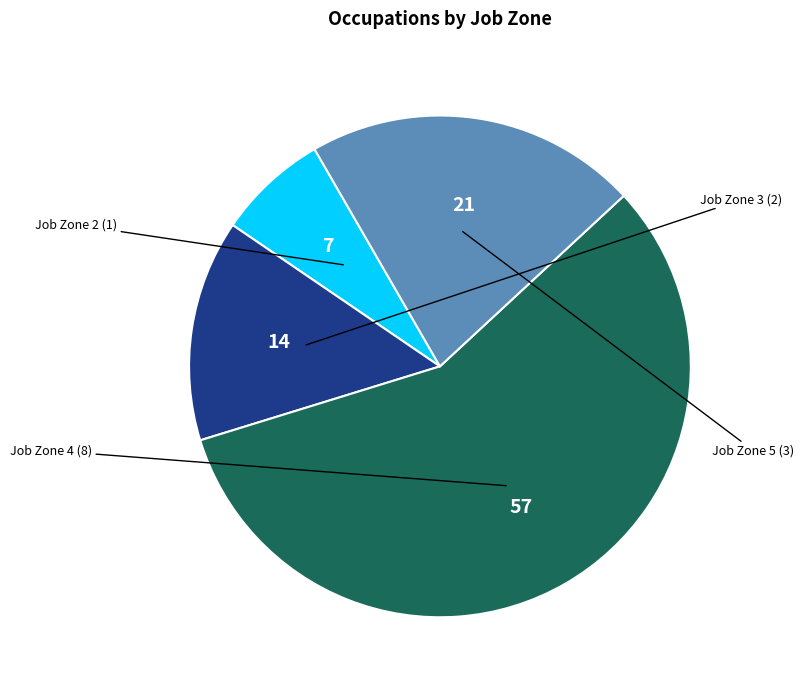

Count the number of slices in the pie.

4